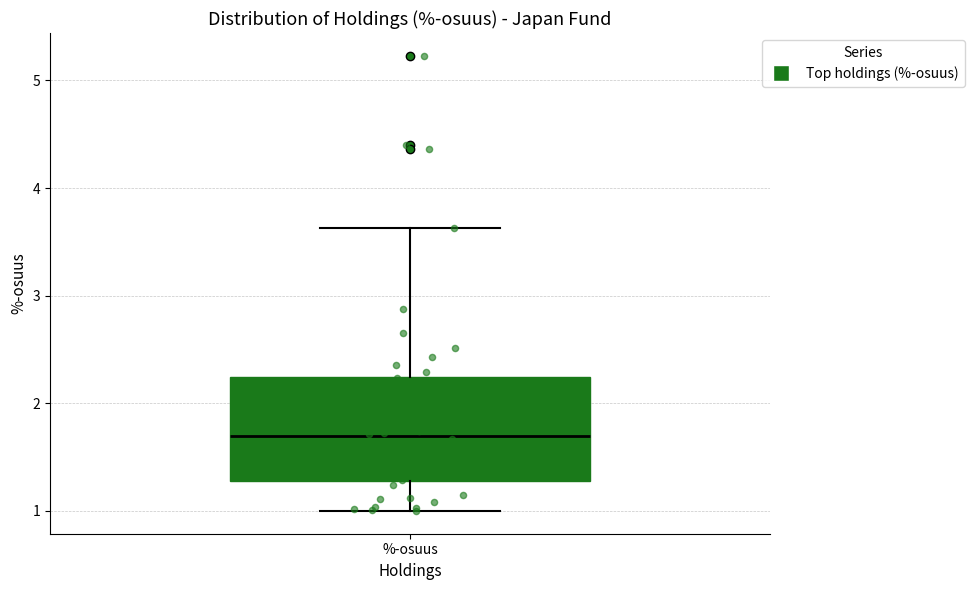

Transcribe this box plot: give where the median line is, the range the box spans, and where the two whiskers end, as read against the y-axis. The values are not printed on the chart, so give them approximately, as read against the axis.

median 1.7, box 1.3 to 2.2, whiskers 1.0 to 3.6